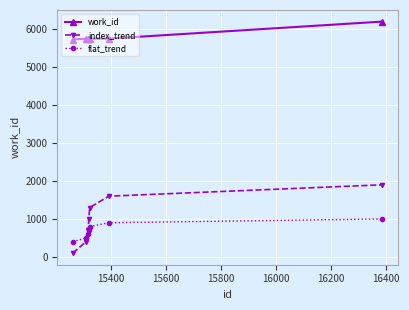

Which series has the largest total across all categories?

work_id